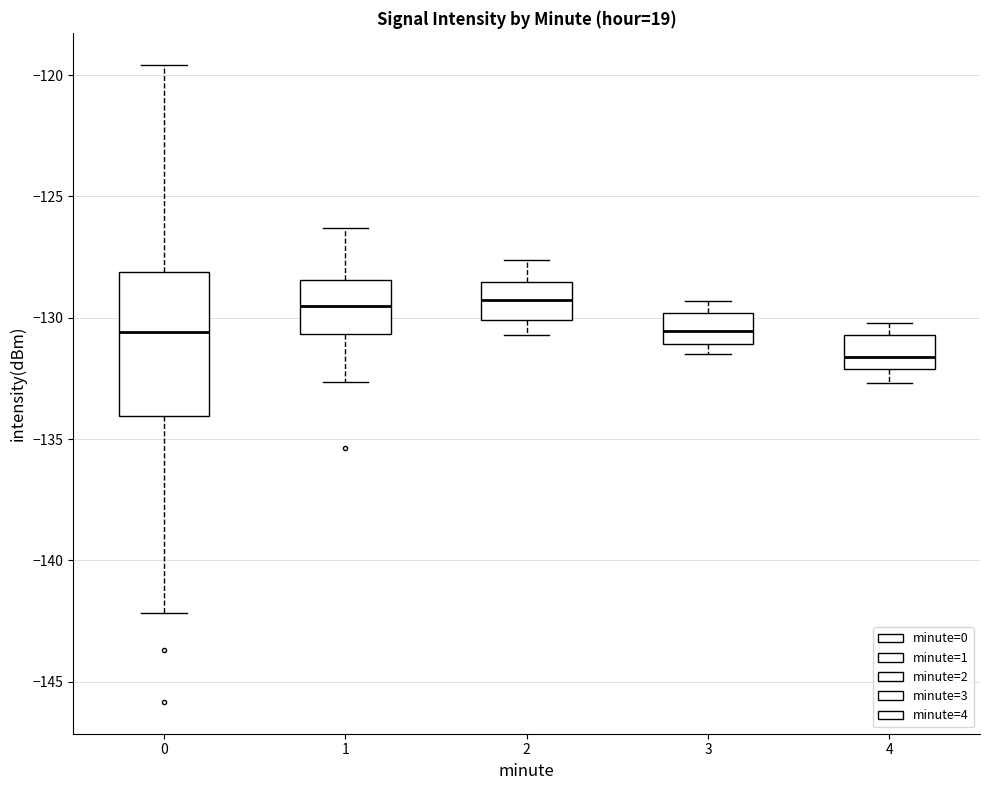

Reading left to right, transcribe this box plot: for each box, give where its median line is, the range the box spans, and where its two whiskers end, as read against the y-axis. The values are not printed on the chart, so give them approximately, as read against the axis.

0: median -130.5, box -134.0 to -128.0, whiskers -142.0 to -119.5
1: median -129.5, box -130.5 to -128.5, whiskers -132.5 to -126.5
2: median -129.0, box -130.0 to -128.5, whiskers -130.5 to -127.5
3: median -130.5, box -131.0 to -130.0, whiskers -131.5 to -129.5
4: median -131.5, box -132.0 to -130.5, whiskers -132.5 to -130.0